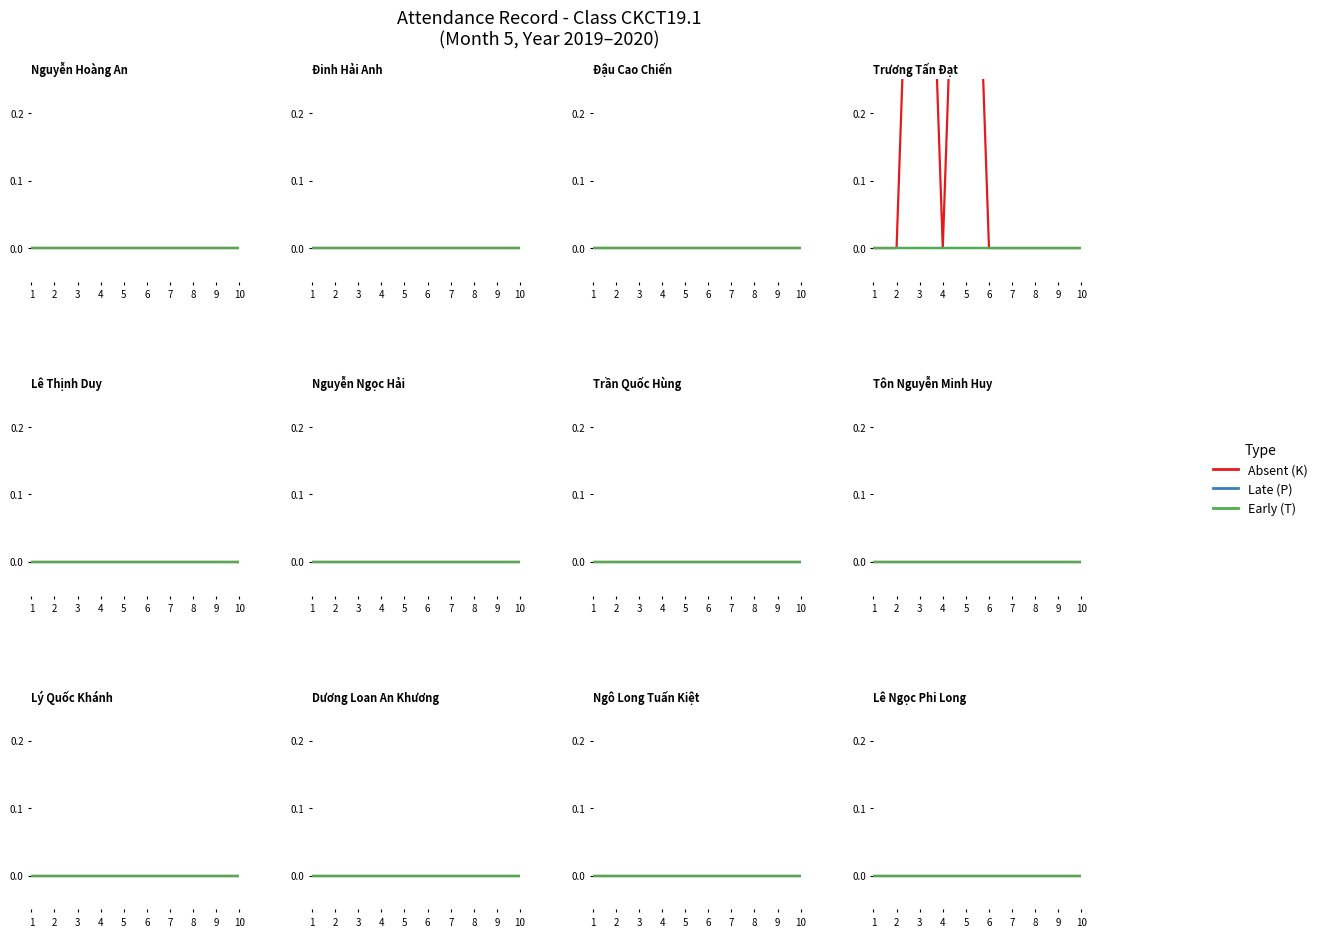

True or false: K (Absent) has more than 1 points higher than both neighbors.

True